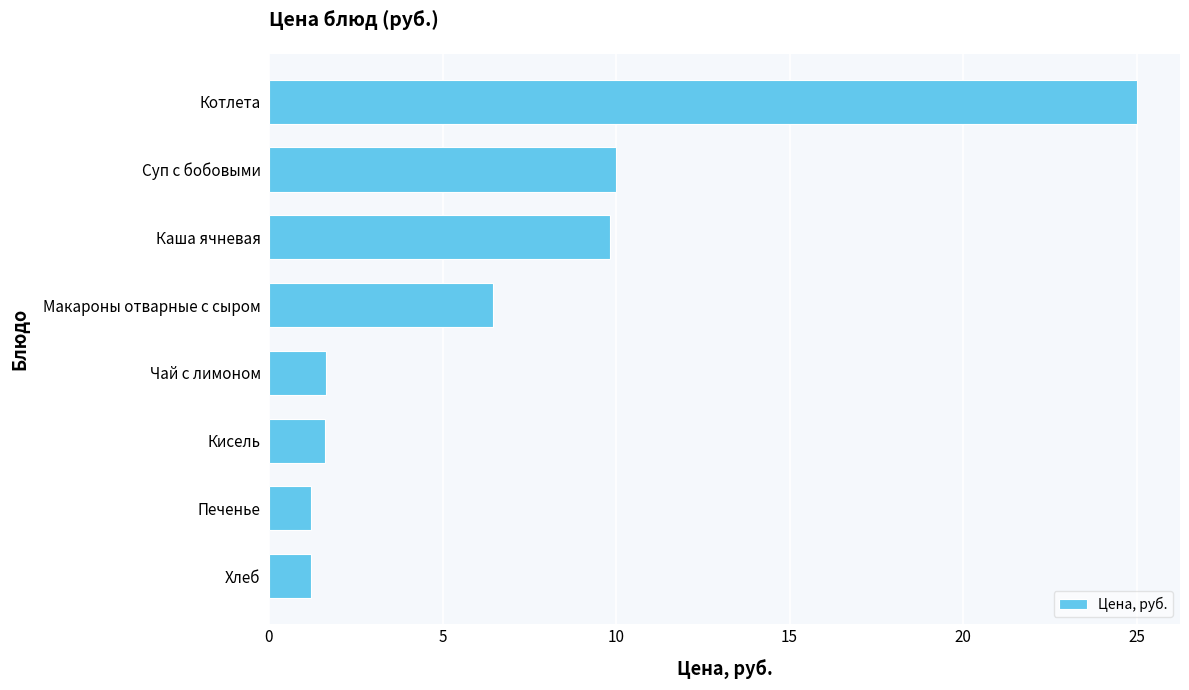

What is the change in value from Котлета to Кисель?

-23.4